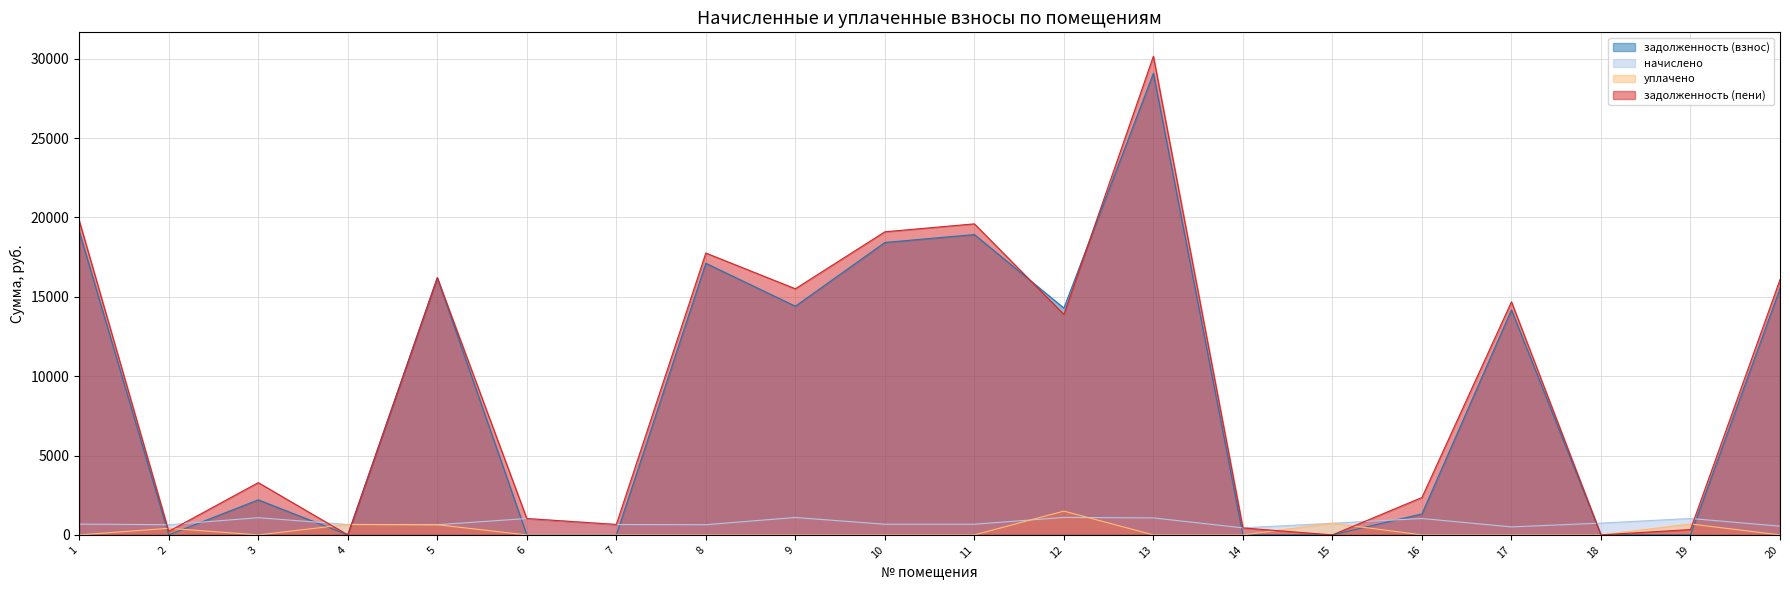

What is the sum of all задолженность (взнос) values?

180823.1